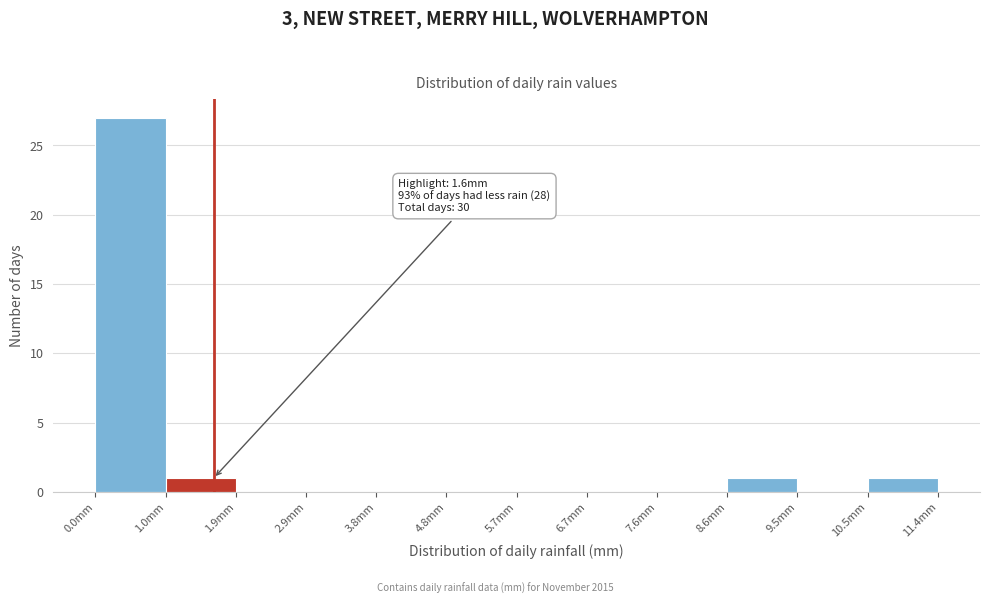

Which range on the x-axis has the tallest bar?

0.00 to 0.95